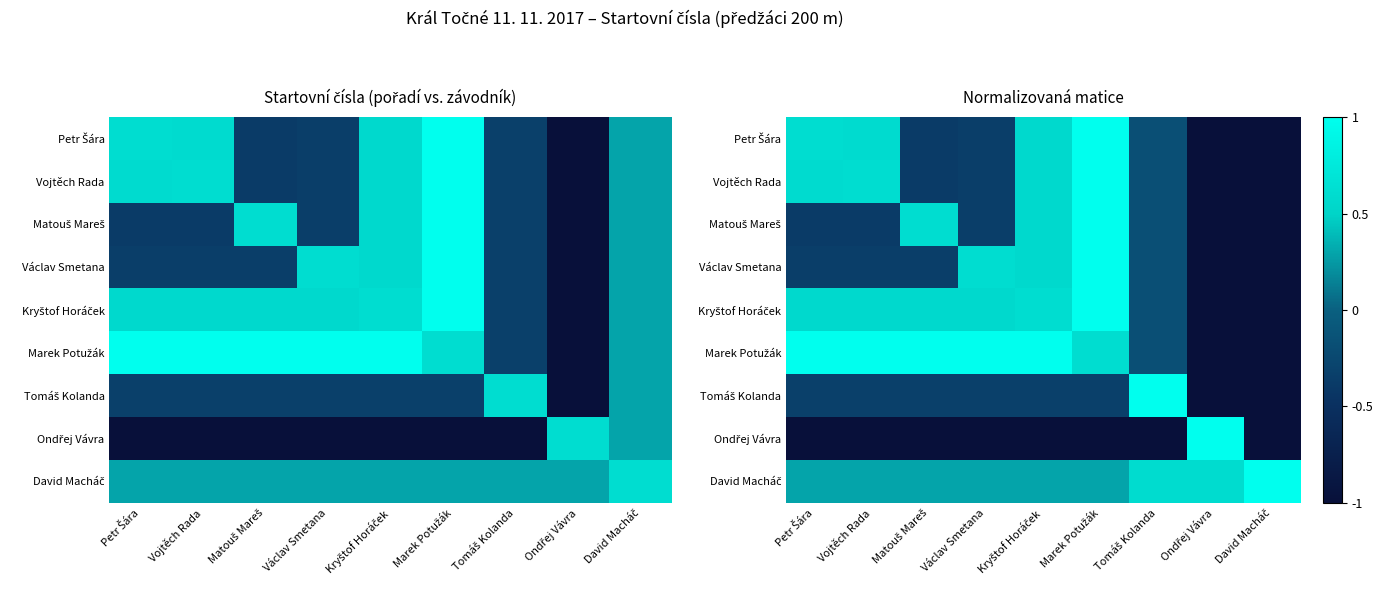

Which series changed the most between Vojtěch Rada and Tomáš Kolanda?

Tomáš Kolanda